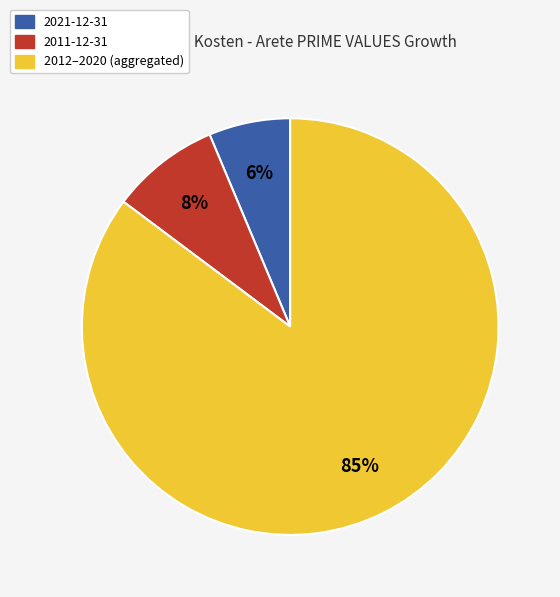

Does any single category account for the majority?

Yes